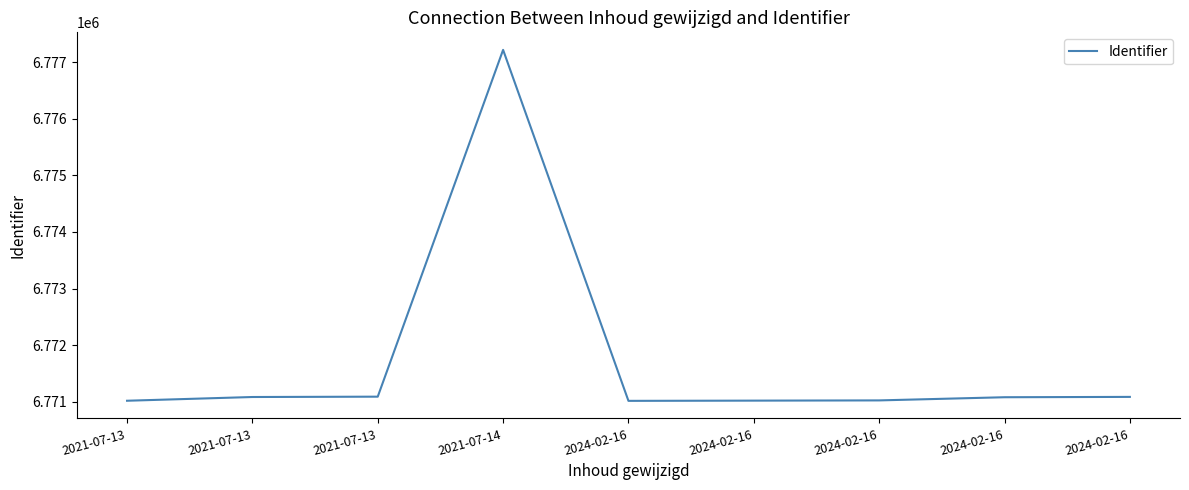

What is the difference between the maximum and minimum values?

6200